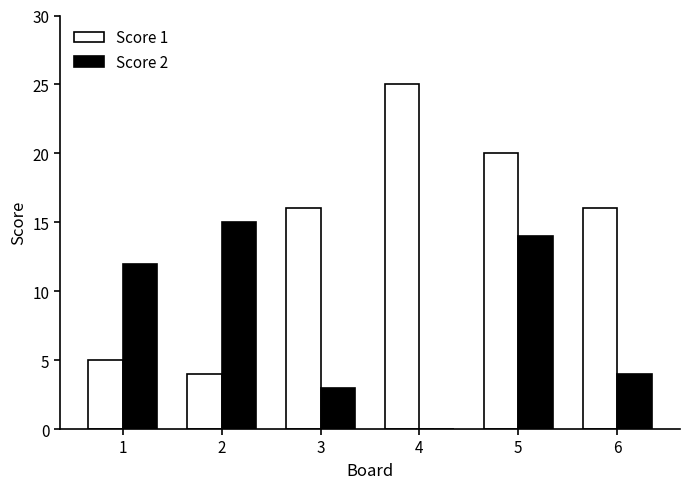

What are all the series names shown in the legend?

Score 1, Score 2